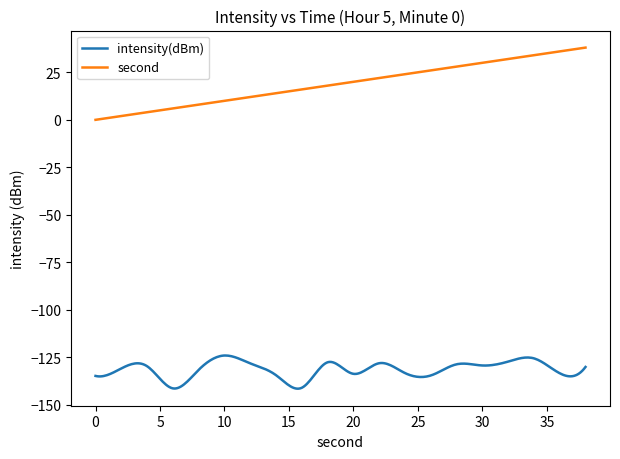

Does the chart have visible grid lines?

No